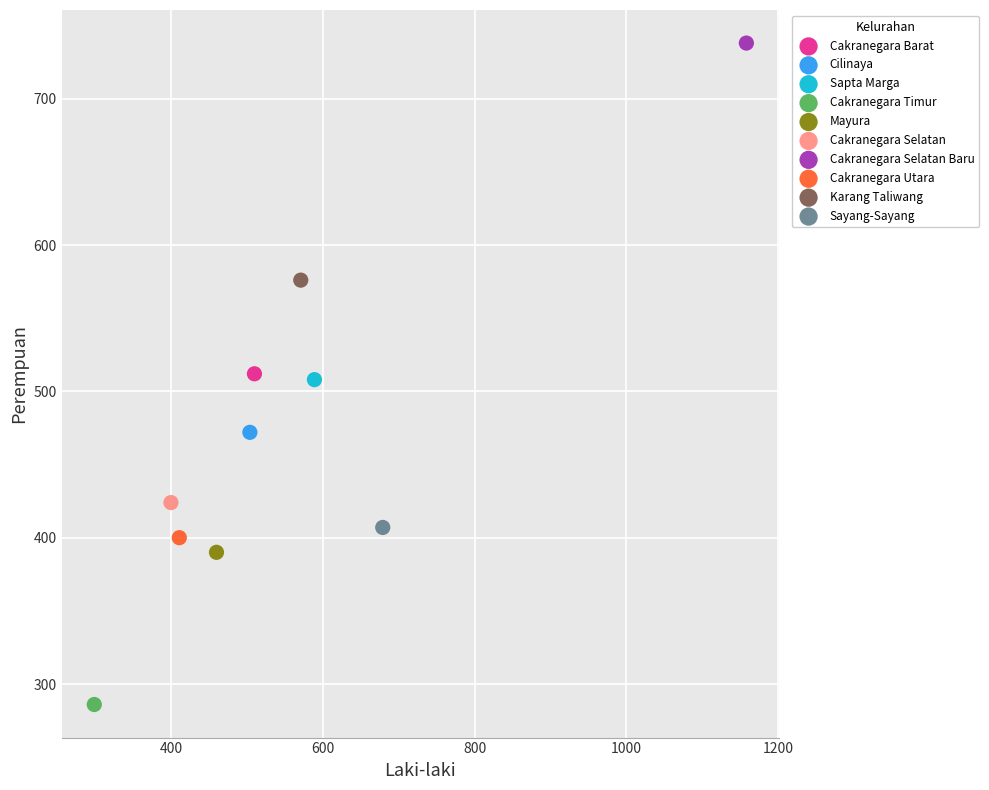

What are all the series names shown in the legend?

Cakranegara Barat, Cilinaya, Sapta Marga, Cakranegara Timur, Mayura, Cakranegara Selatan, Cakranegara Selatan Baru, Cakranegara Utara, Karang Taliwang, Sayang-Sayang